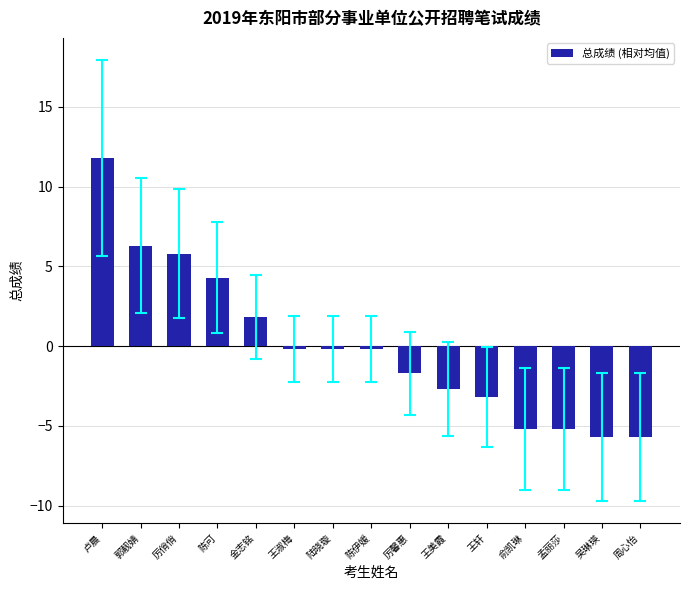

What is the greatest value displayed?

11.8